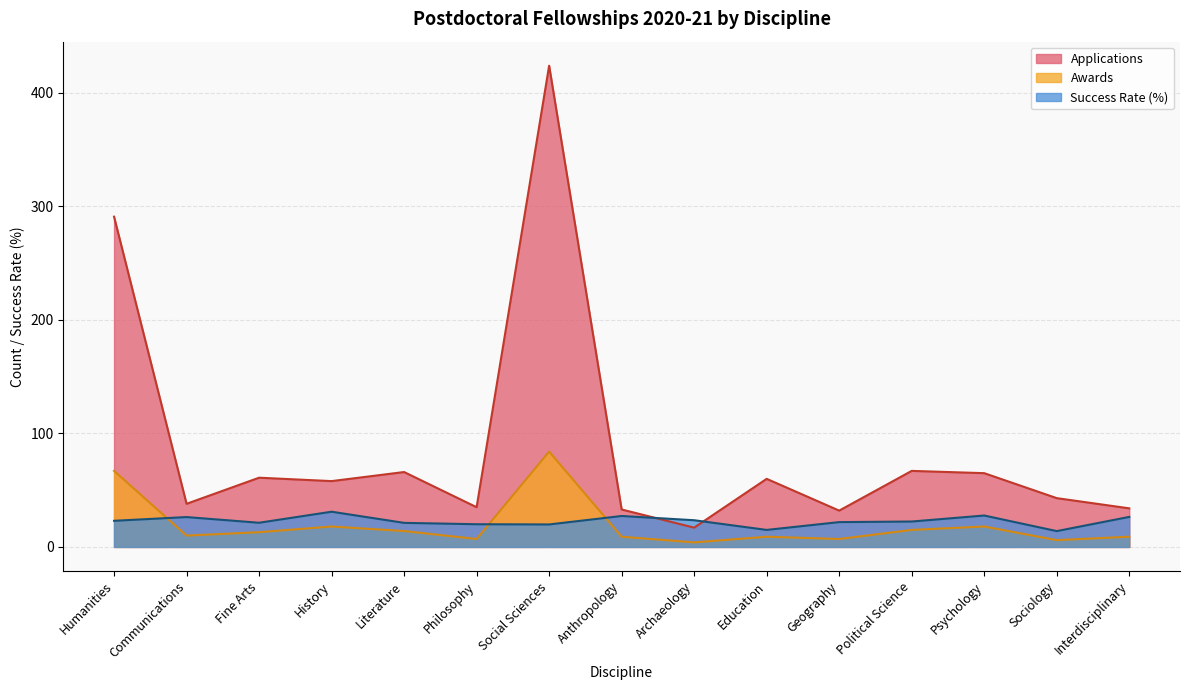

What is the maximum value shown in the chart?

424.0